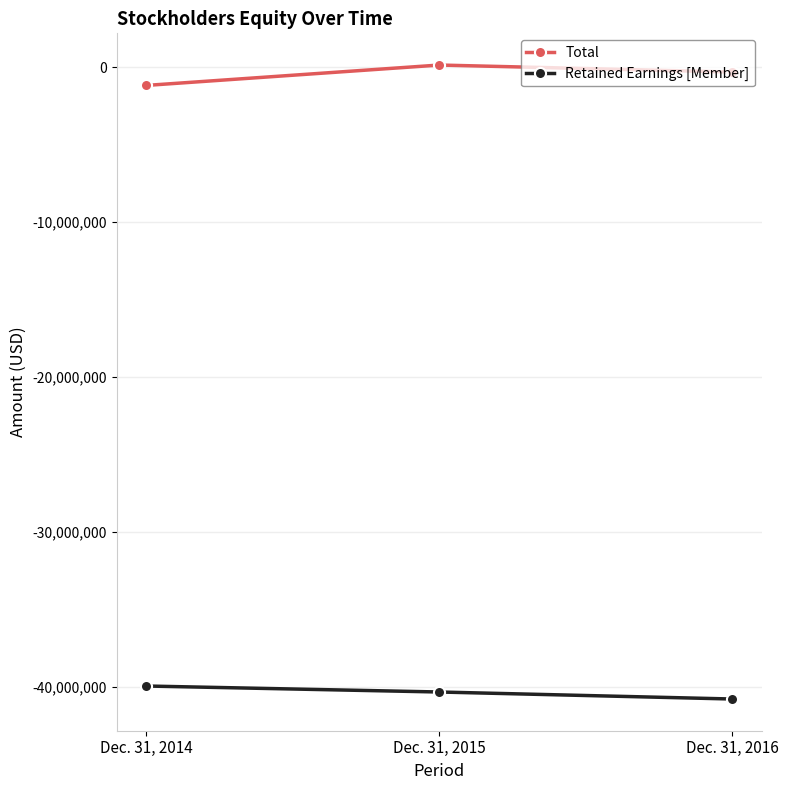

What is the sum of the Retained Earnings [Member] values at Dec. 31, 2014 and Dec. 31, 2016?

-80719882